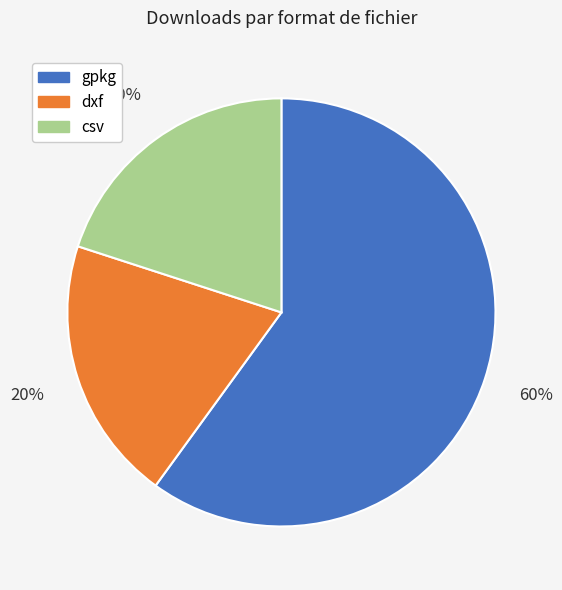

True or false: dxf accounts for 20% of the total.

True